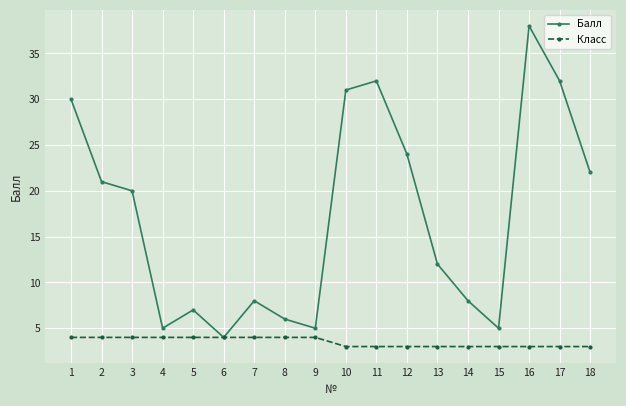

Which series has the widest spread of values?

Балл